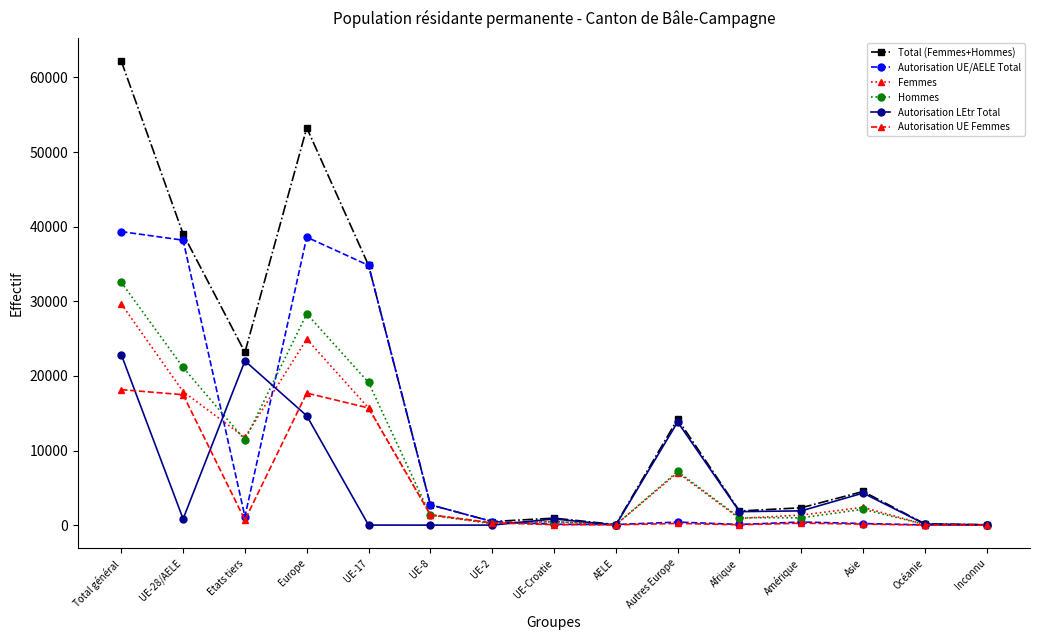

At which category does Femmes reach its first local valley?

Etats tiers